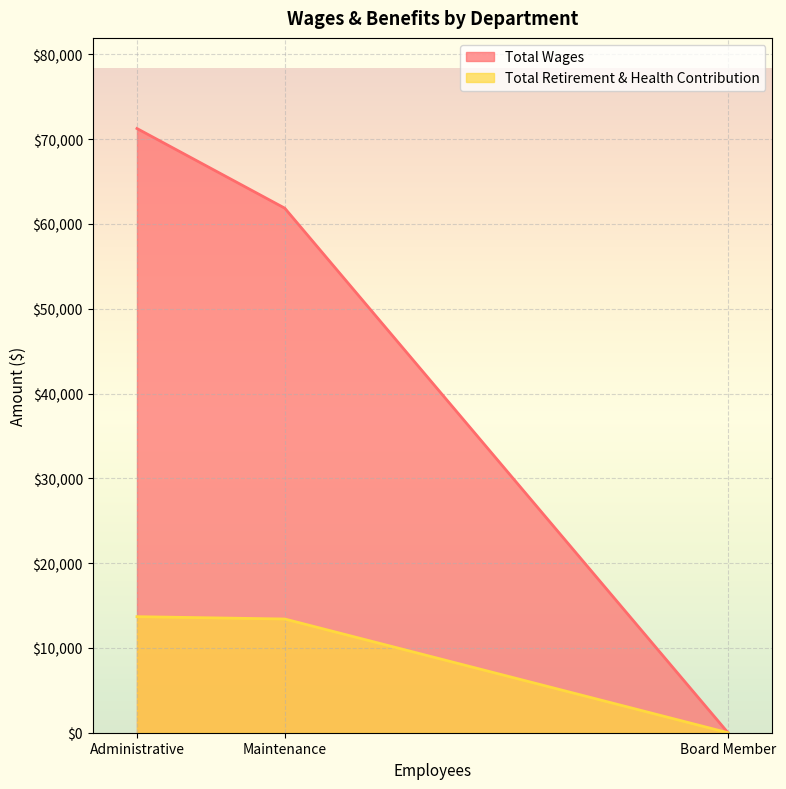

How many lines are shown in the chart?

2